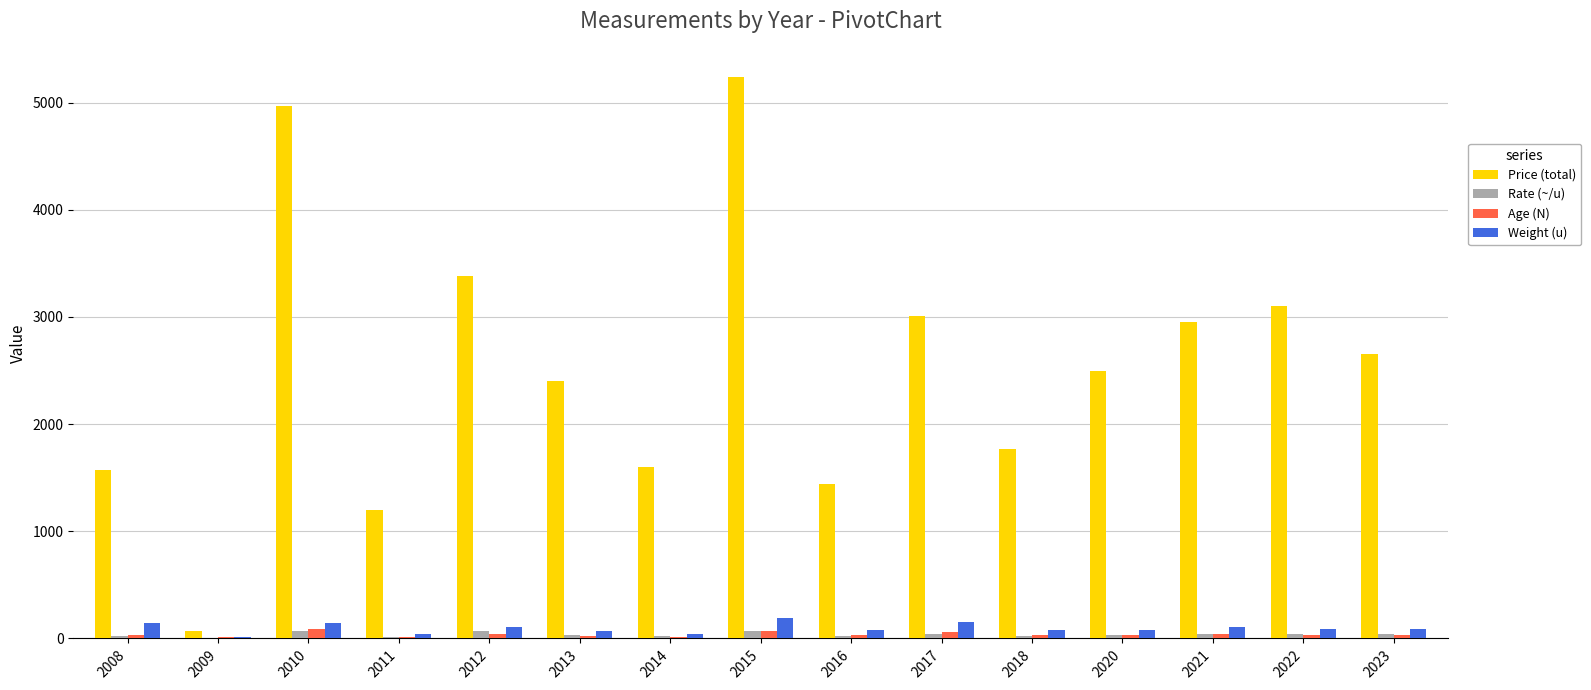

Which series has the largest total across all categories?

Price (total)